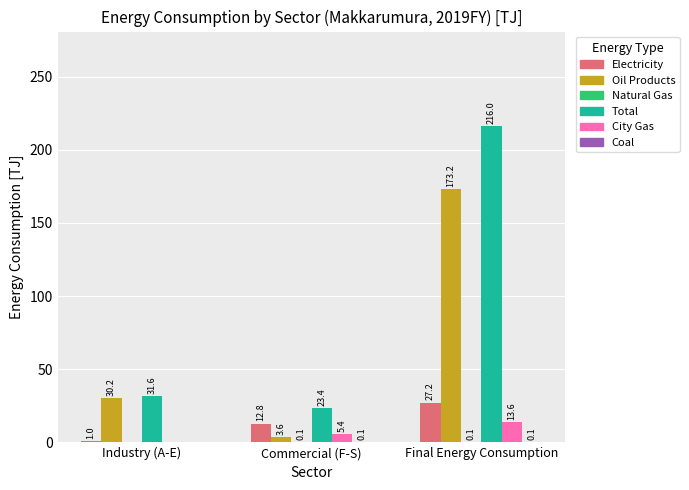

Where is Electricity nearest to the value 14?

Commercial (F-S)